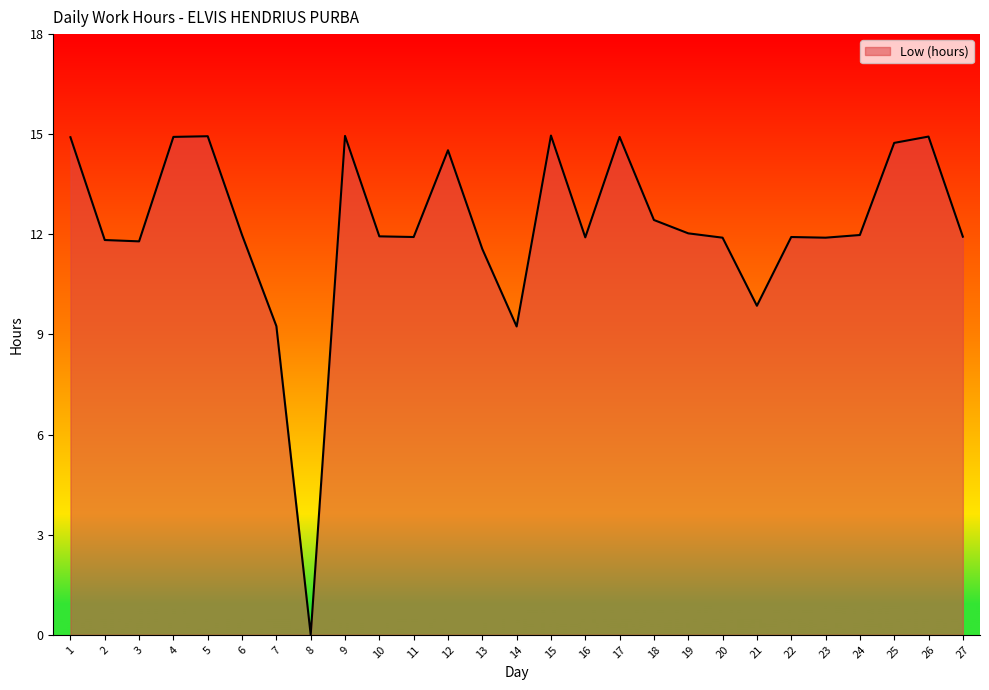

What is the sum of all values?

329.2